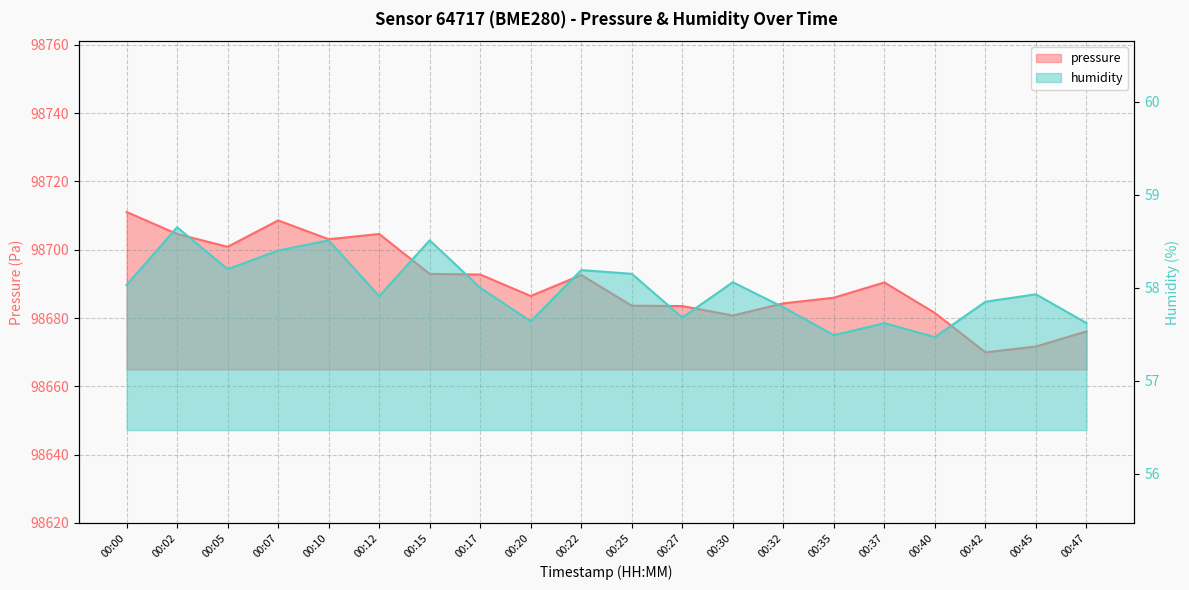

How many lines are shown in the chart?

2